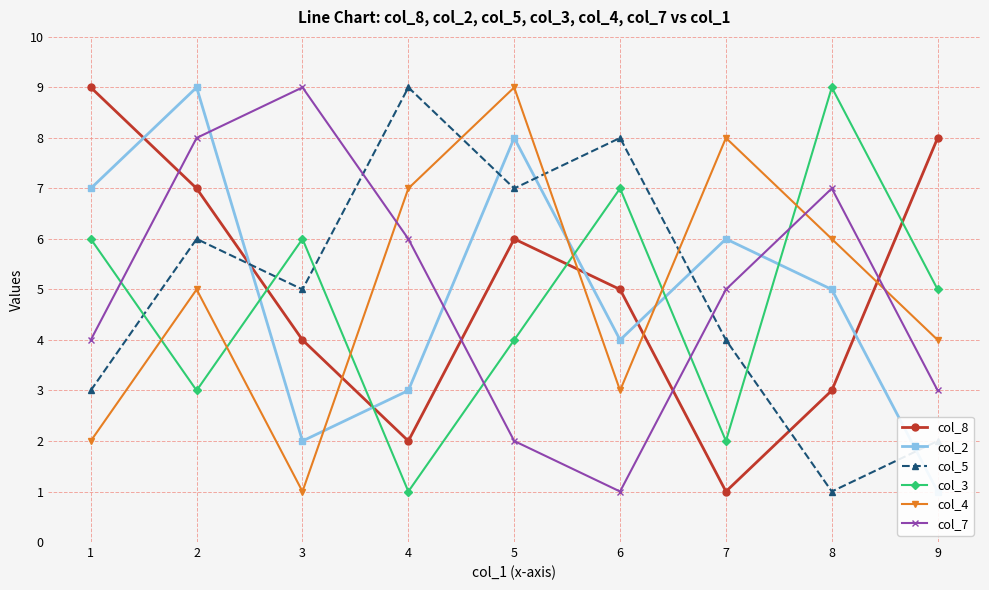

Which category has the highest value across all series?

1